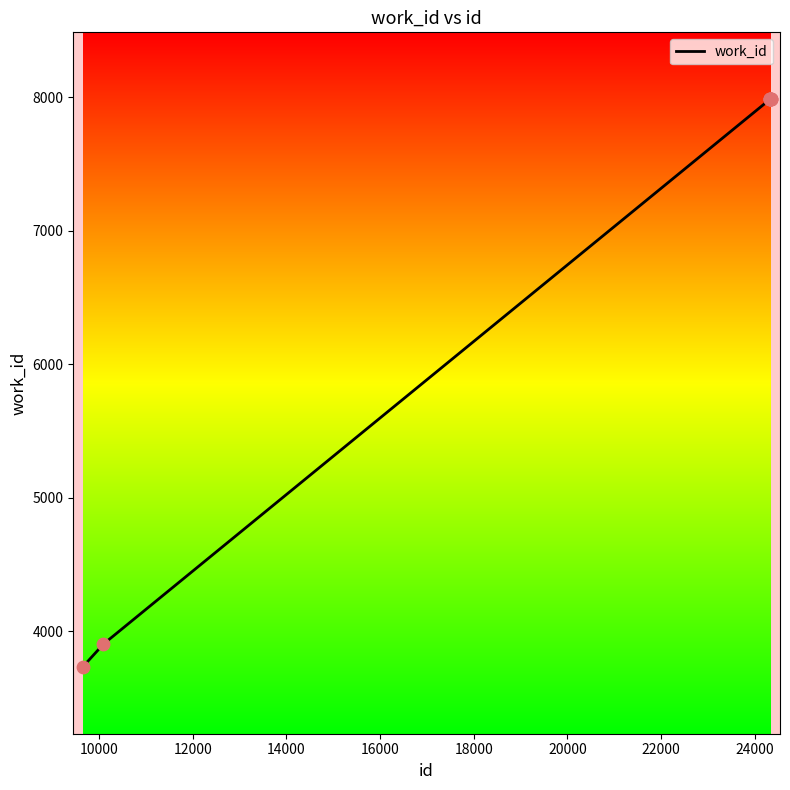

What is the difference between the maximum and minimum values?

4256